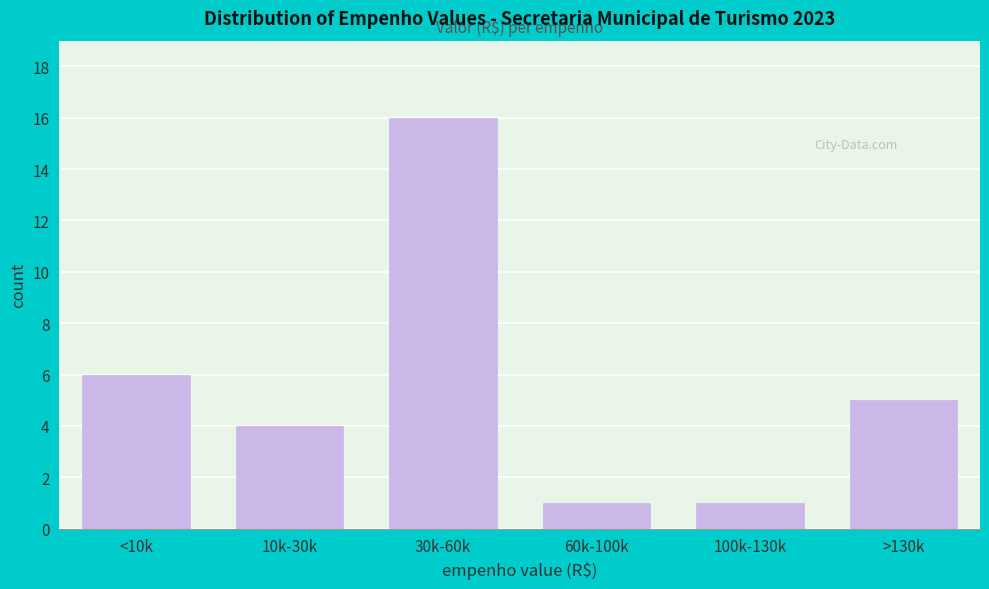

Reading left to right, transcribe all the data shown in this chart.

<10k=6	10k-30k=4	30k-60k=16	60k-100k=1	100k-130k=1	>130k=5